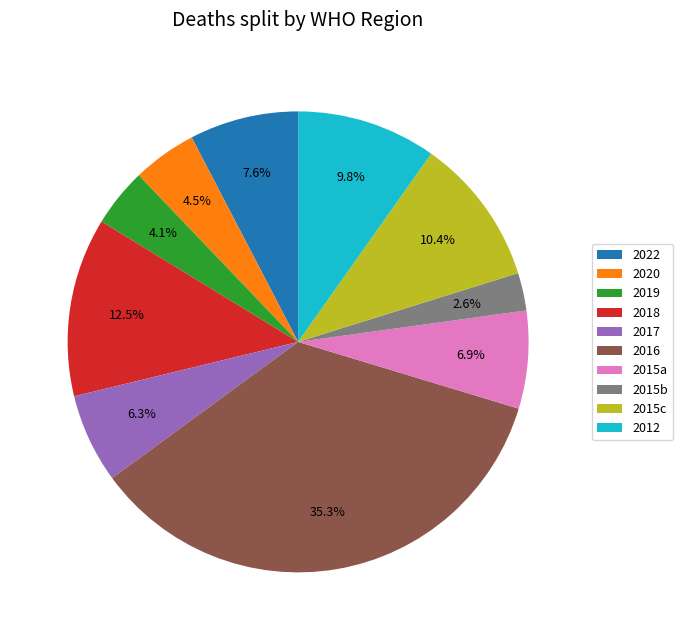

Which category has the biggest portion of the pie?

2016